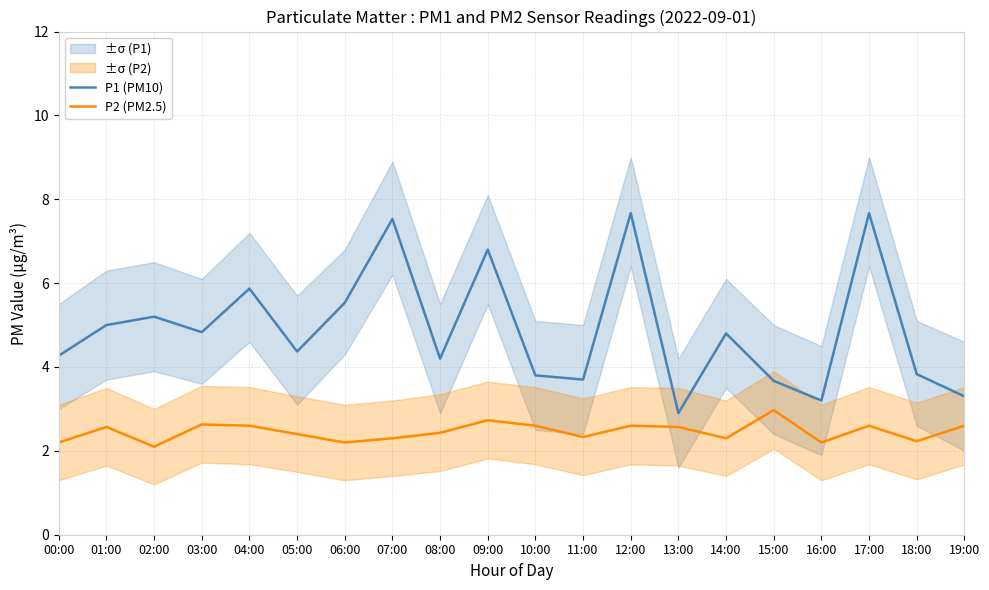

What is the difference between the P1 (PM10) values at 11:00 and 01:00?

1.3